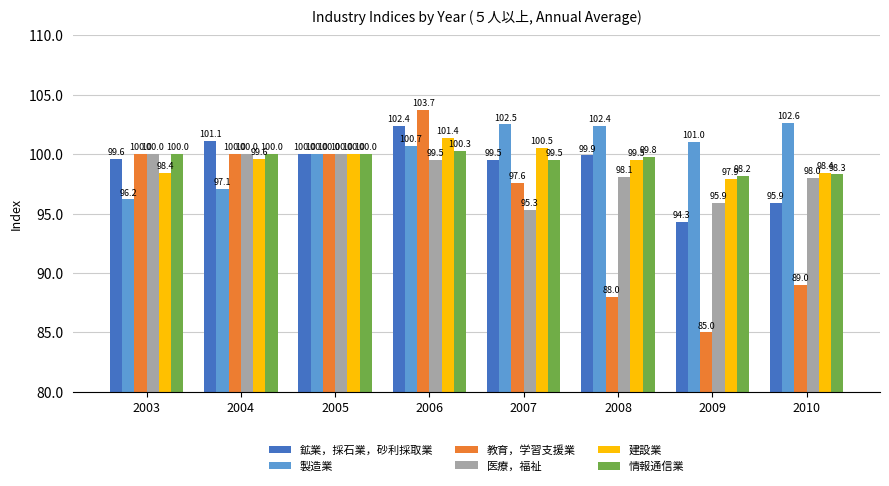

Does the chart contain stacked bars?

No